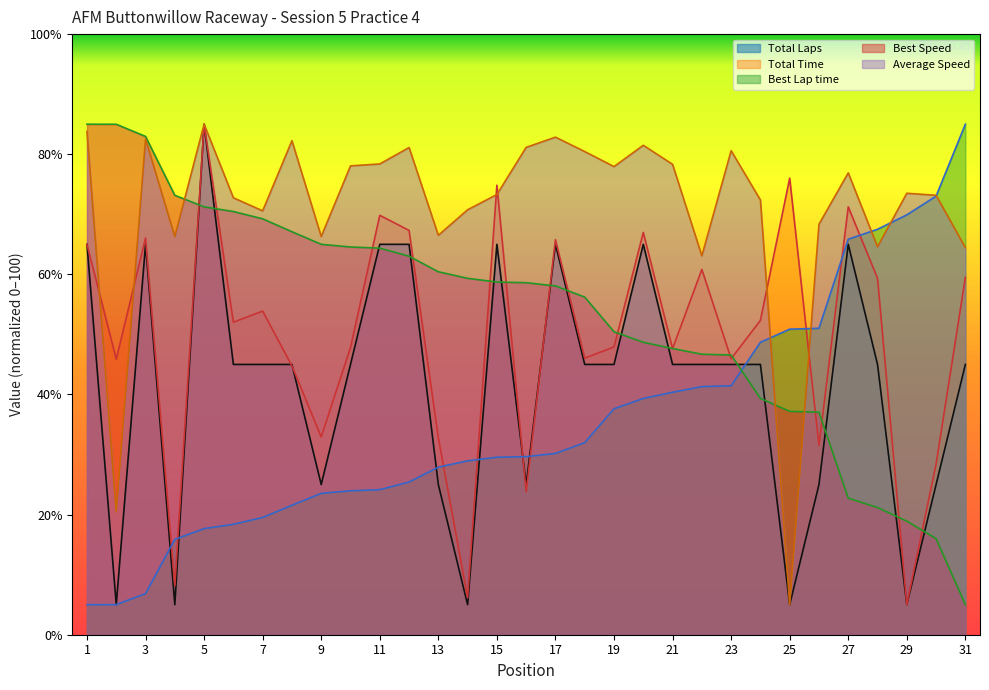

True or false: Total Time has more than 2 interior local peaks.

True